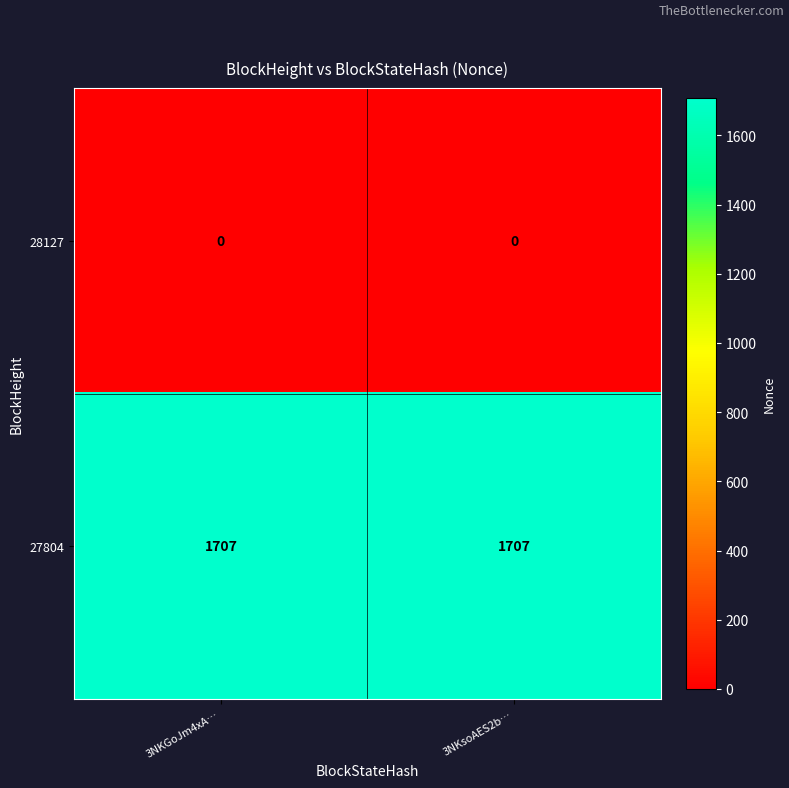

Rank the series by their maximum value, from highest to lowest.

27804, 28127